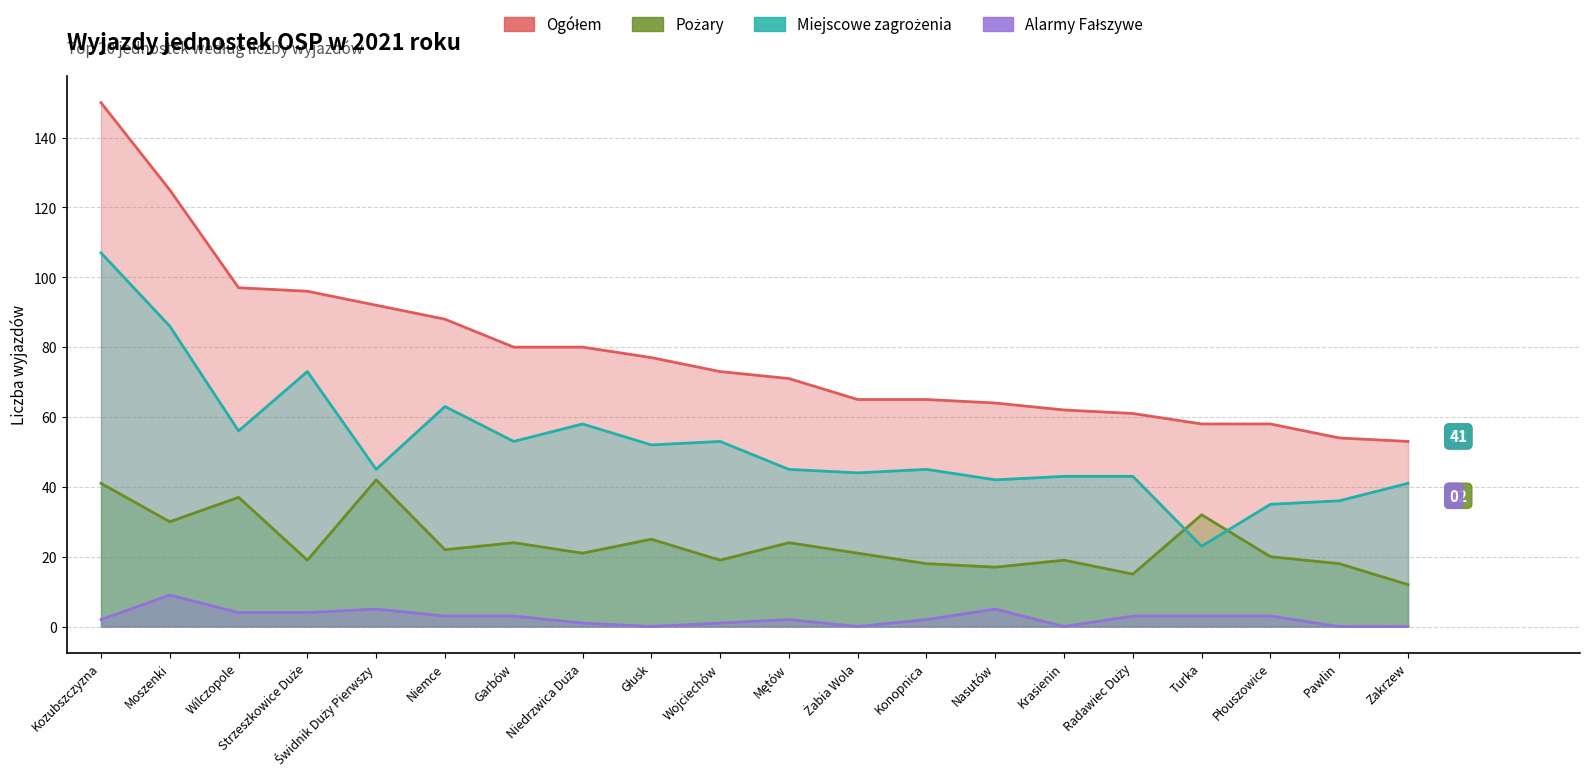

At how many categories does at least one series exceed 146?

1